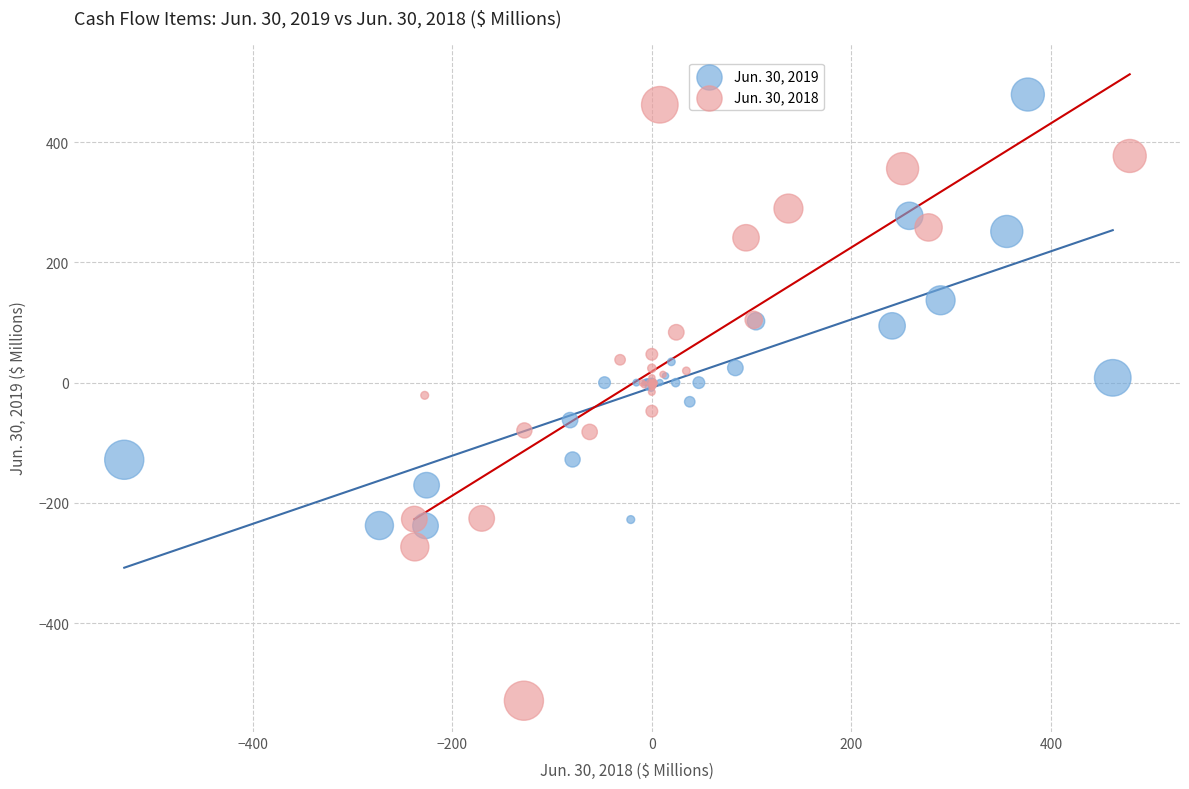

Which series reaches the minimum Y coordinate?

Jun. 30, 2018